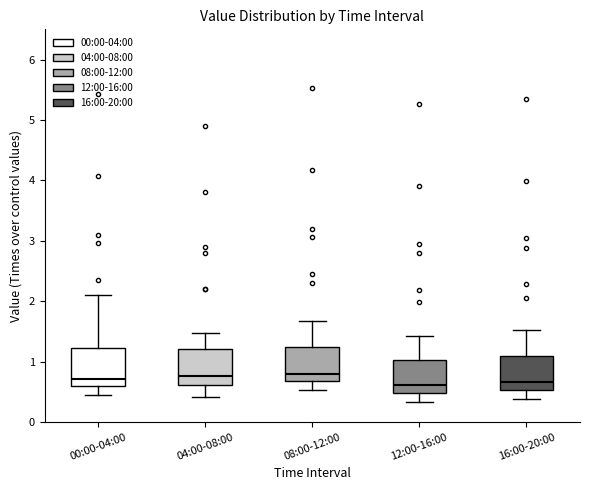

Where is the lower edge of the box for 08:00-12:00 on the y-axis? The values are not printed on the chart, so give them approximately, as read against the axis.

0.7